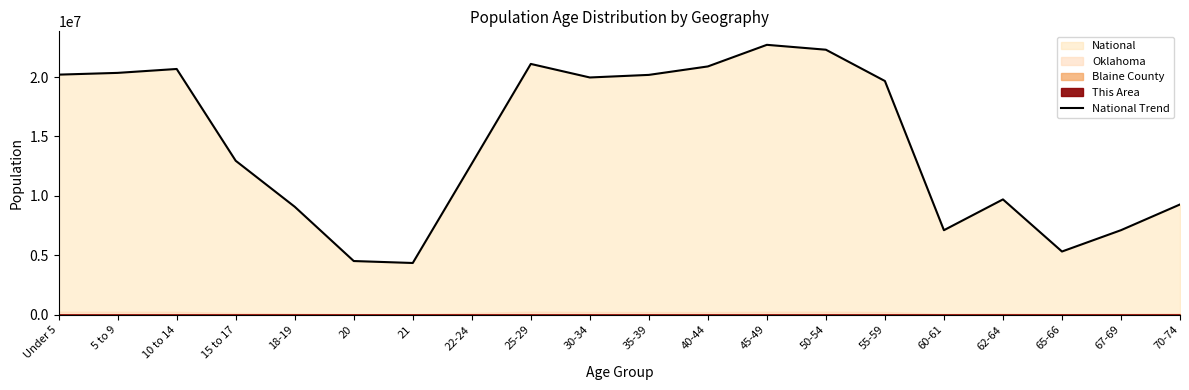

Reading left to right, what are all the values shown in this chart?

Under 5=20201362	5 to 9=20348657	10 to 14=20677194	15 to 17=12954254	18-19=9086089	20=4519129	21=4354294	22-24=12712576	25-29=21101849	30-34=19962099	35-39=20179642	40-44=20890964	45-49=22708591	50-54=22298125	55-59=19664805	60-61=7113727	62-64=9704197	65-66=5319902	67-69=7115361	70-74=9278166